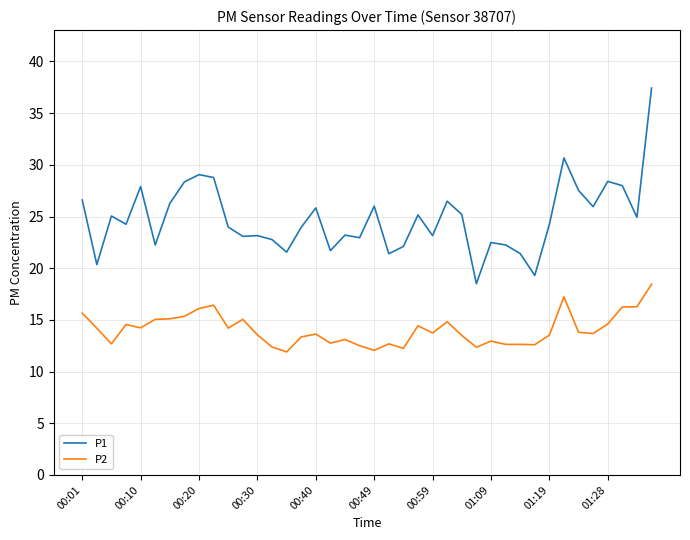

What is the lowest value of the P2 series?

11.9